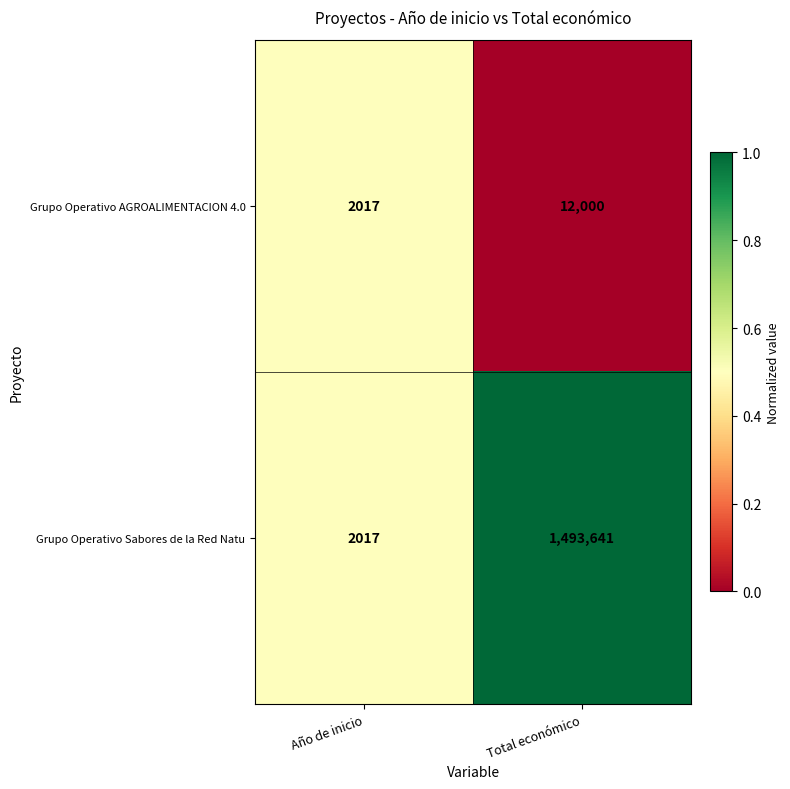

Reading left to right, what are all the values shown in this chart?

Grupo Operativo AGROALIMENTACION 4.0: Año de inicio=2017	Total económico=12000
Grupo Operativo Sabores de la Red Natu: Año de inicio=2017	Total económico=1493641